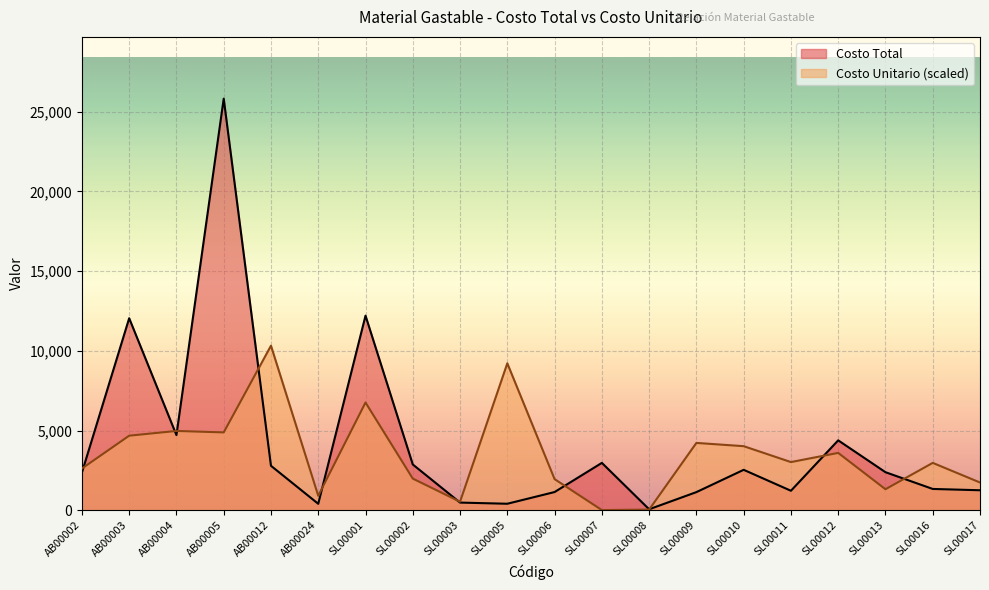

At which category does Costo Unitario reach its first local valley?

AB00005